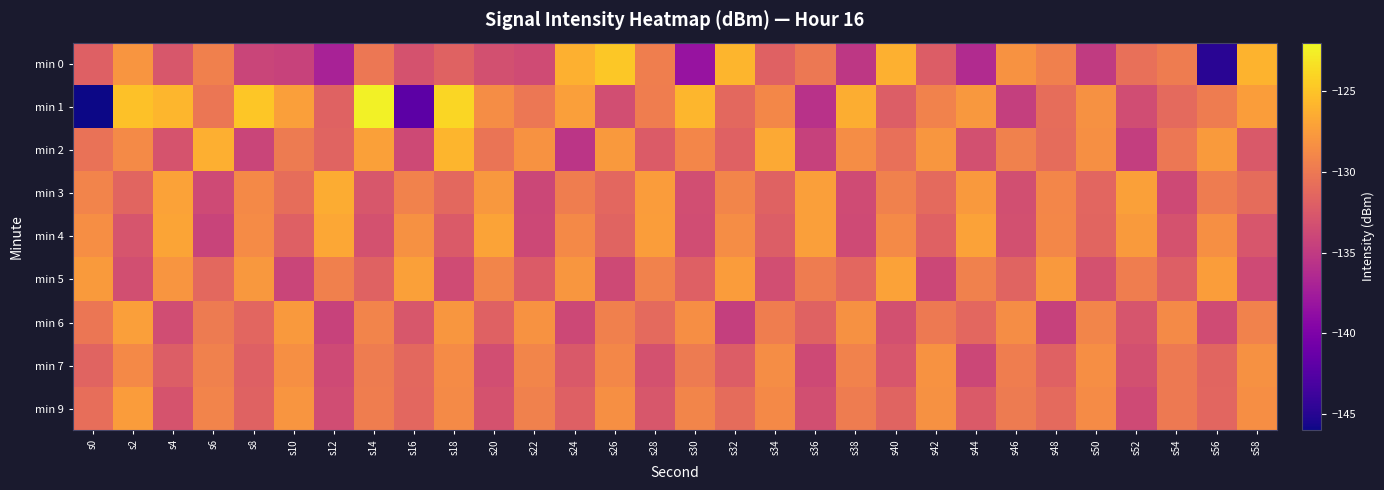

What is the smallest value displayed?

-146.3